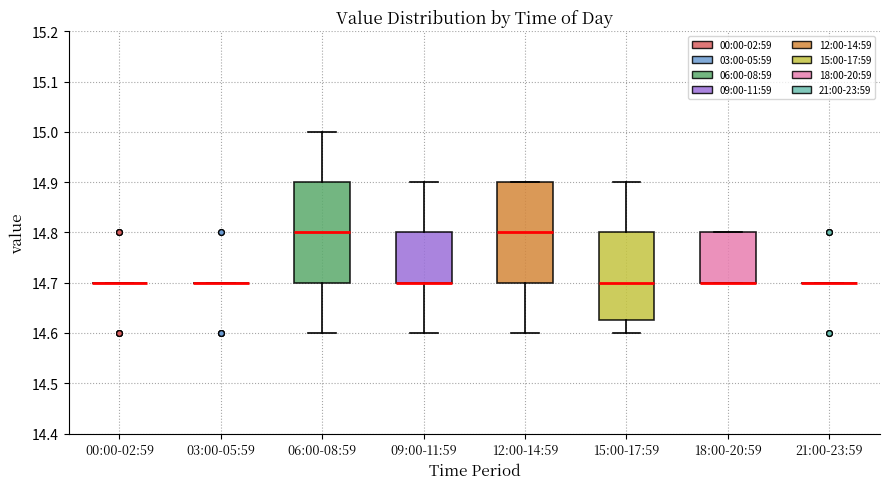

Reading left to right, read every box against the y-axis: the position of its median line, the range the box covers, and the ends of its whiskers. The values are not printed on the chart, so give them approximately, as read against the axis.

00:00-02:59: box collapsed to a line at 14.70, whiskers 14.70 to 14.70
03:00-05:59: box collapsed to a line at 14.70, whiskers 14.70 to 14.70
06:00-08:59: median 14.80, box 14.70 to 14.90, whiskers 14.60 to 15.00
09:00-11:59: median 14.70 (drawn on the box's lower edge), box 14.70 to 14.80, whiskers 14.60 to 14.90
12:00-14:59: median 14.80, box 14.70 to 14.90, whiskers 14.60 to 14.90
15:00-17:59: median 14.70, box 14.63 to 14.80, whiskers 14.60 to 14.90
18:00-20:59: median 14.70 (drawn on the box's lower edge), box 14.70 to 14.80, whiskers 14.70 to 14.80
21:00-23:59: box collapsed to a line at 14.70, whiskers 14.70 to 14.70